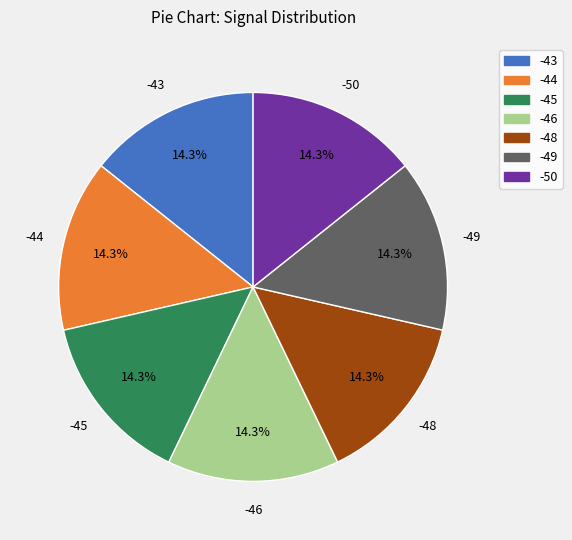

Is there any slice that represents more than half of the pie?

No